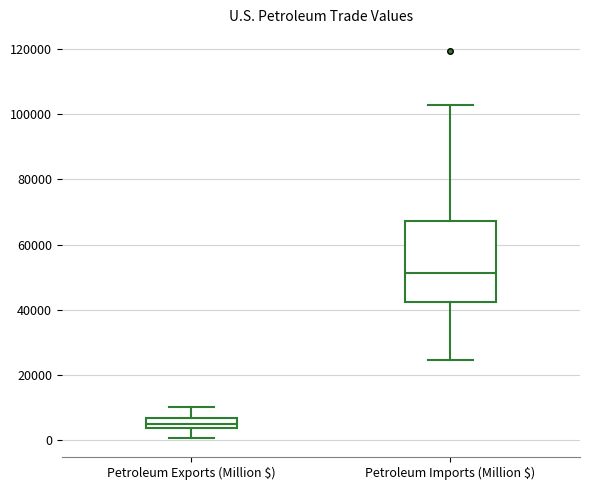

Reading left to right, transcribe this box plot: for each box, give where its median line is, the range the box spans, and where its two whiskers end, as read against the y-axis. The values are not printed on the chart, so give them approximately, as read against the axis.

Petroleum Exports (Million $): median 6000 (inside the box), box 4000 to 6000, whiskers 0 to 10000
Petroleum Imports (Million $): median 52000, box 42000 to 68000, whiskers 24000 to 102000